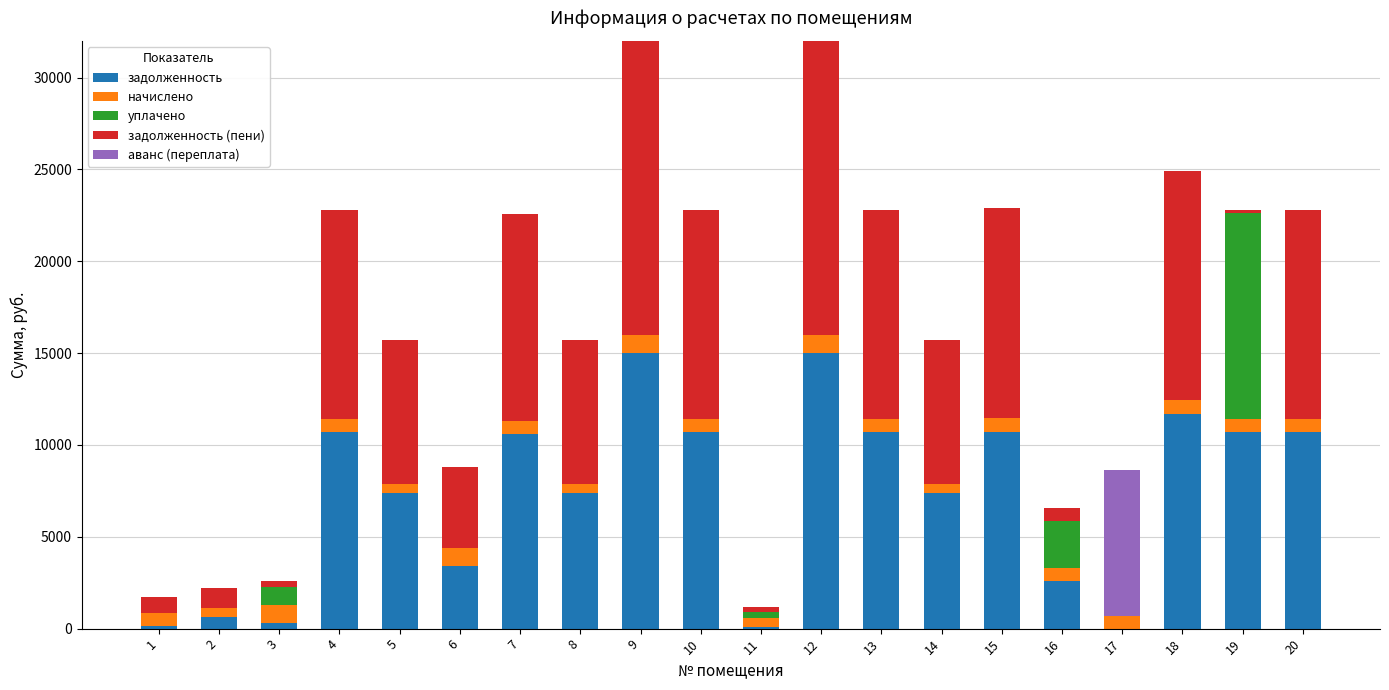

What is the maximum value for задолженность?

14997.1